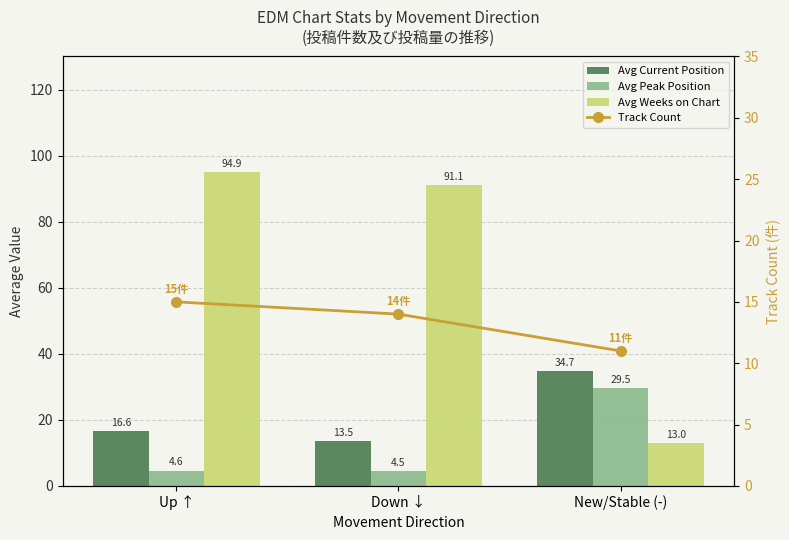

Reading left to right, transcribe all the data shown in this chart.

Avg Current Position: Up ↑=16.6	Down ↓=13.5	New/Stable (-)=34.7
Avg Peak Position: Up ↑=4.6	Down ↓=4.5	New/Stable (-)=29.5
Avg Weeks on Chart: Up ↑=94.9	Down ↓=91.1	New/Stable (-)=13.0
Track Count: Up ↑=15.0	Down ↓=14.0	New/Stable (-)=11.0